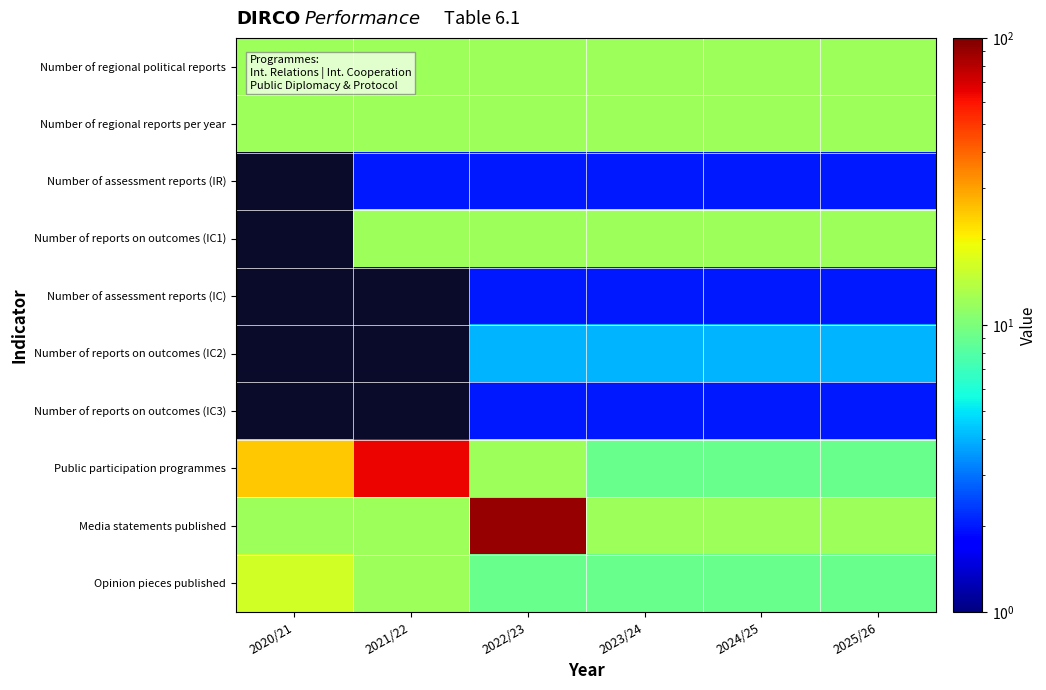

Which series has the widest spread of values?

Media statements published